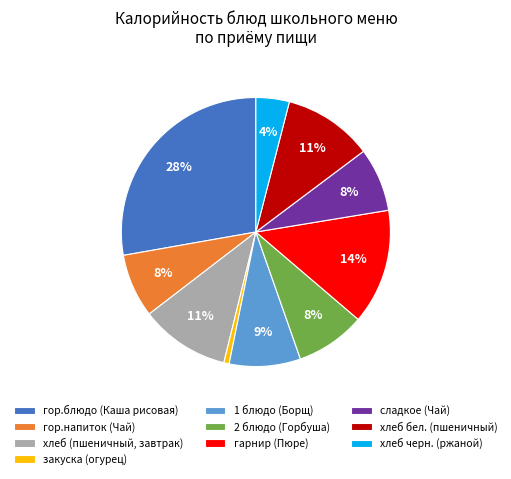

Does гор.блюдо (Каша рисовая) account for over 50% of the chart?

No